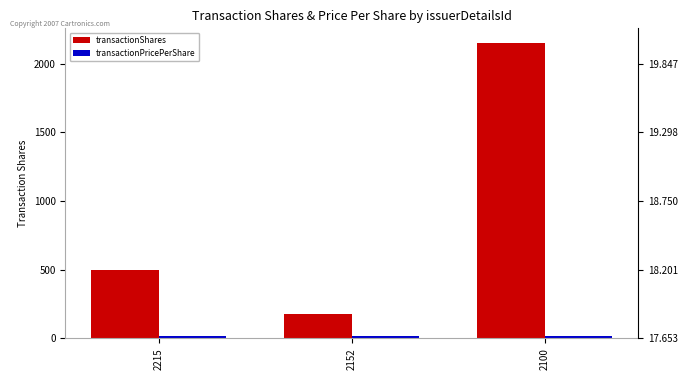

What is the difference between the highest and lowest values at 2215?

479.0